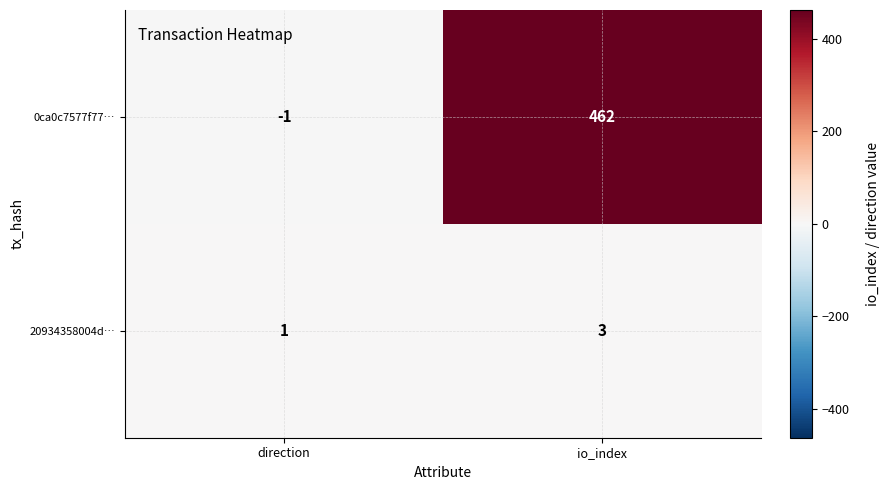

Which series has the widest spread of values?

0ca0c7577f77…